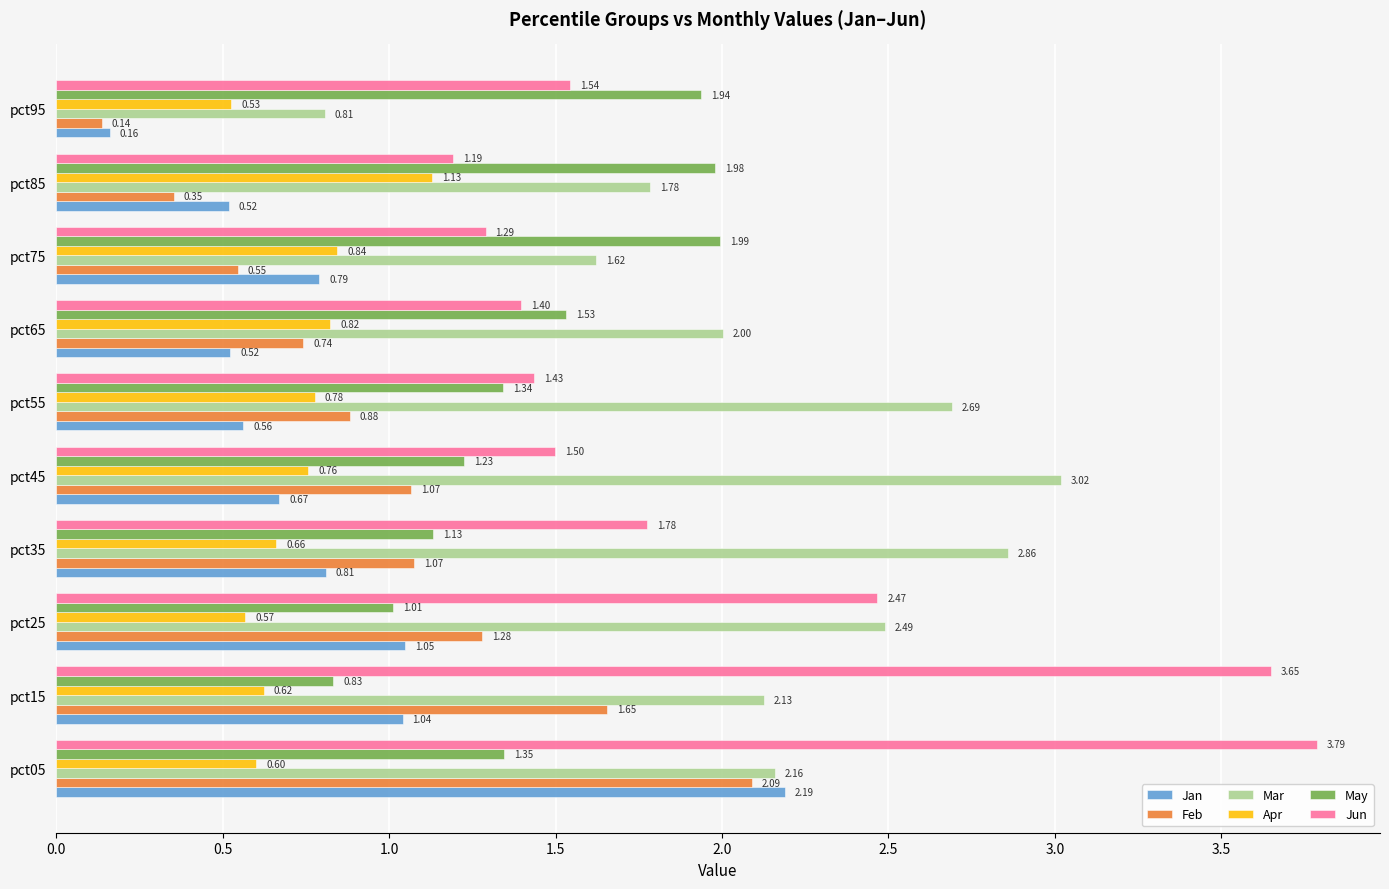

Is the value of Mar at pct75 greater than the value of Apr at pct65?

Yes